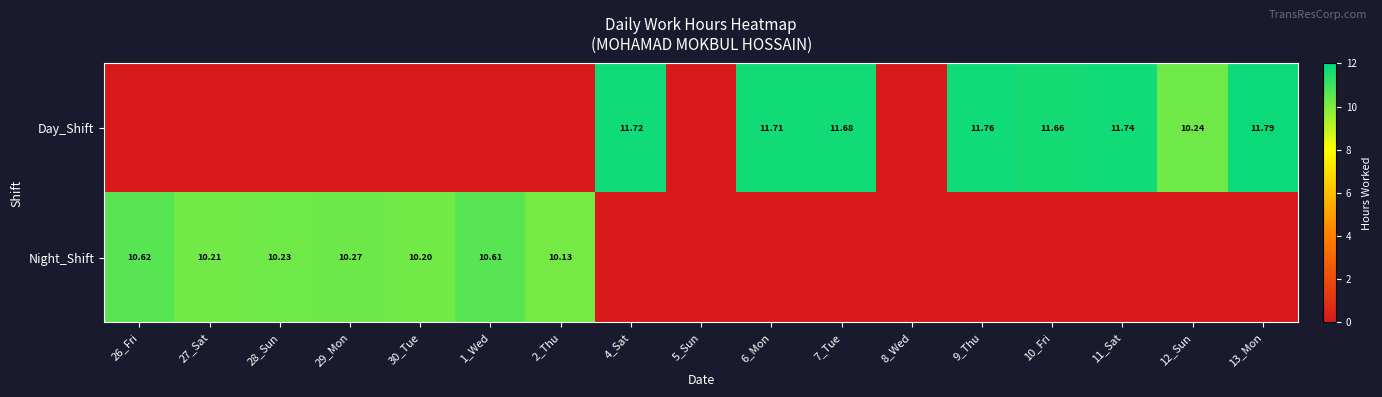

Is the value of Day_Shift at 7_Tue greater than the value of Night_Shift at 27_Sat?

Yes